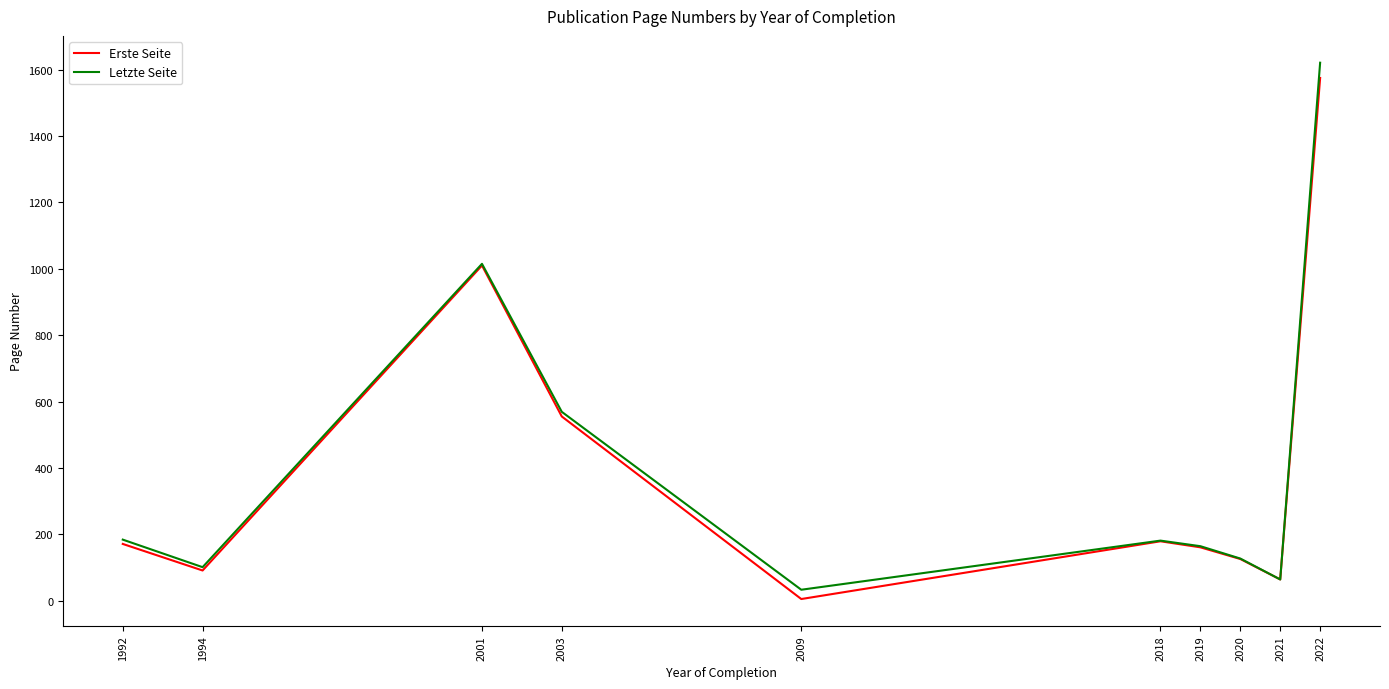

Which series has the widest spread of values?

Letzte Seite